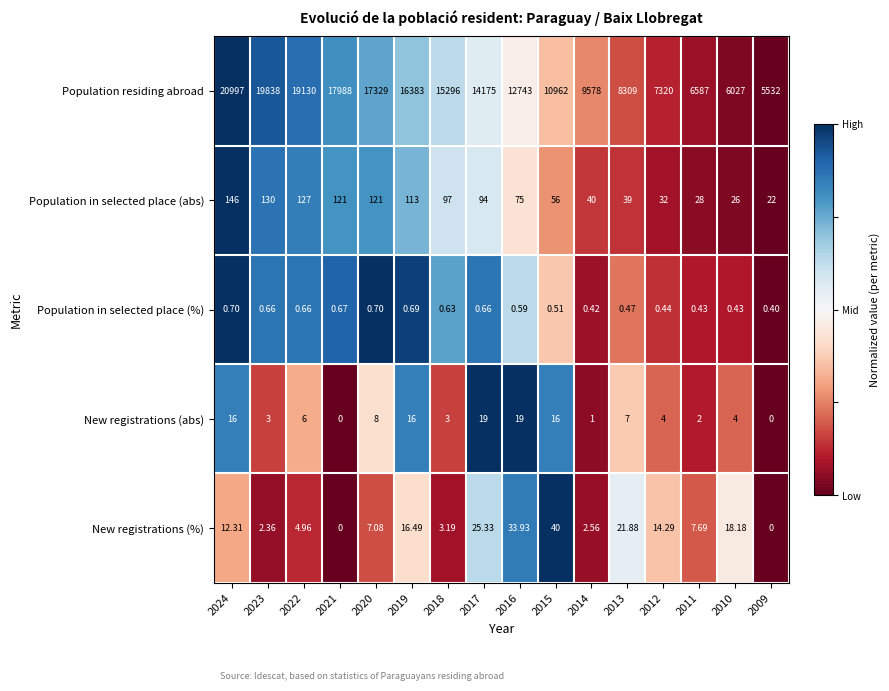

Rank the series by their maximum value, from highest to lowest.

Population residing abroad, Population in selected place (abs), New registrations (%), New registrations (abs), Population in selected place (%)